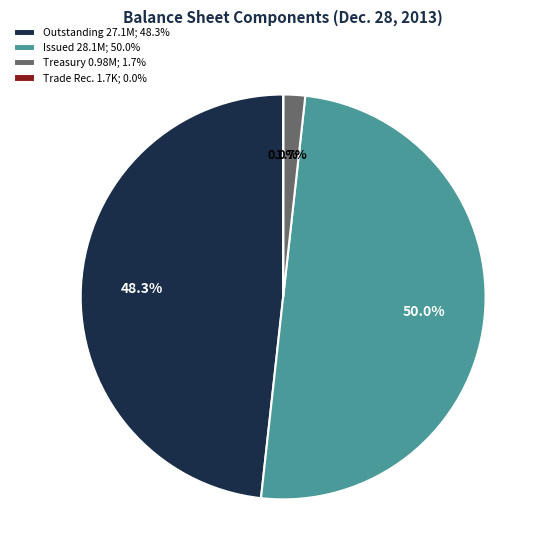

Combined, do Issued 28.1M; 50.0% and Outstanding 27.1M; 48.3% account for over 50%?

Yes